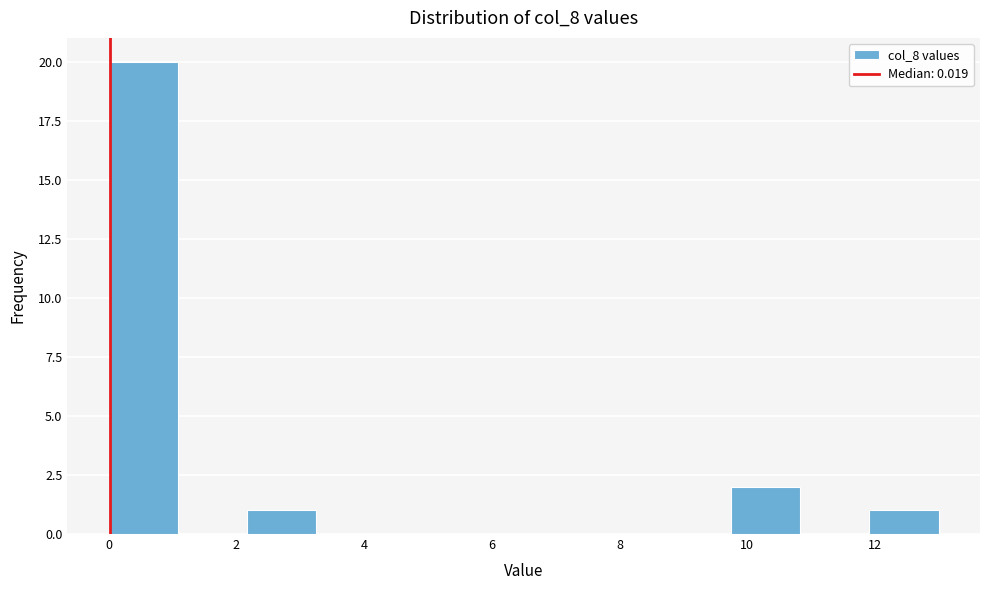

How tall is the bar that spans 12.0 to 13.0 on the x-axis? Neither the bar edges nor the heights are printed on the chart, so give them approximately, as read against the axes.

1